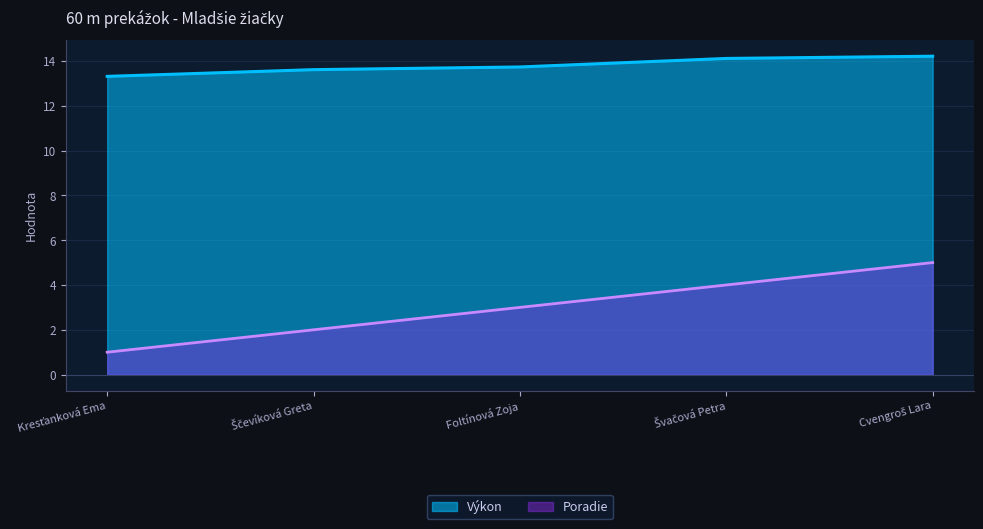

Reading right to left, list all the values displayed in this chart.

Poradie: Cvengroš Lara=5.0	Švačová Petra=4.0	Foltínová Zoja=3.0	Ščevíková Greta=2.0	Kresťanková Ema=1.0
Výkon: Cvengroš Lara=14.2	Švačová Petra=14.1	Foltínová Zoja=13.7	Ščevíková Greta=13.6	Kresťanková Ema=13.3